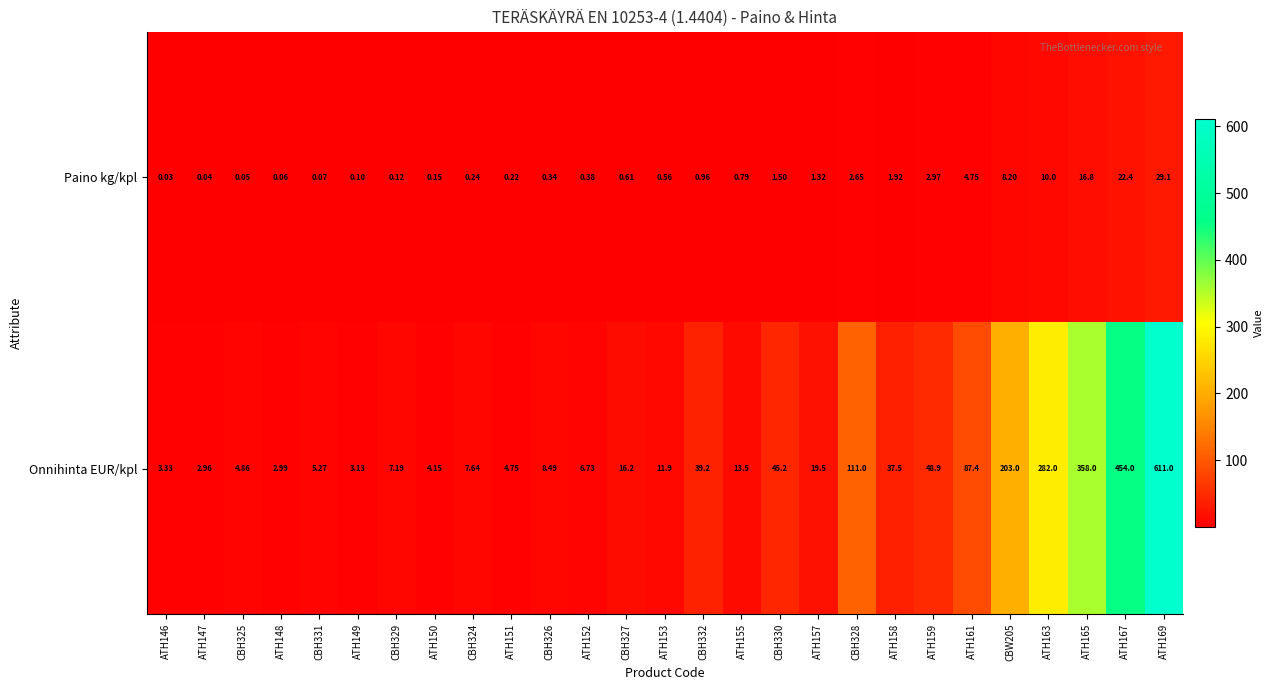

Which series changed the most between ATH147 and ATH169?

Onnihinta EUR/kpl